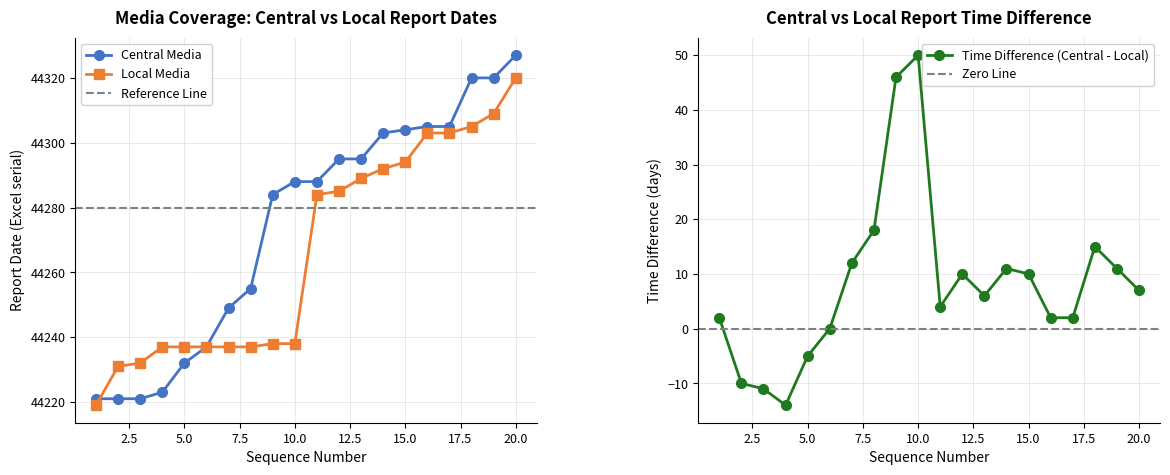

At which label does Time Difference (Central - Local) reach its peak?

10.0